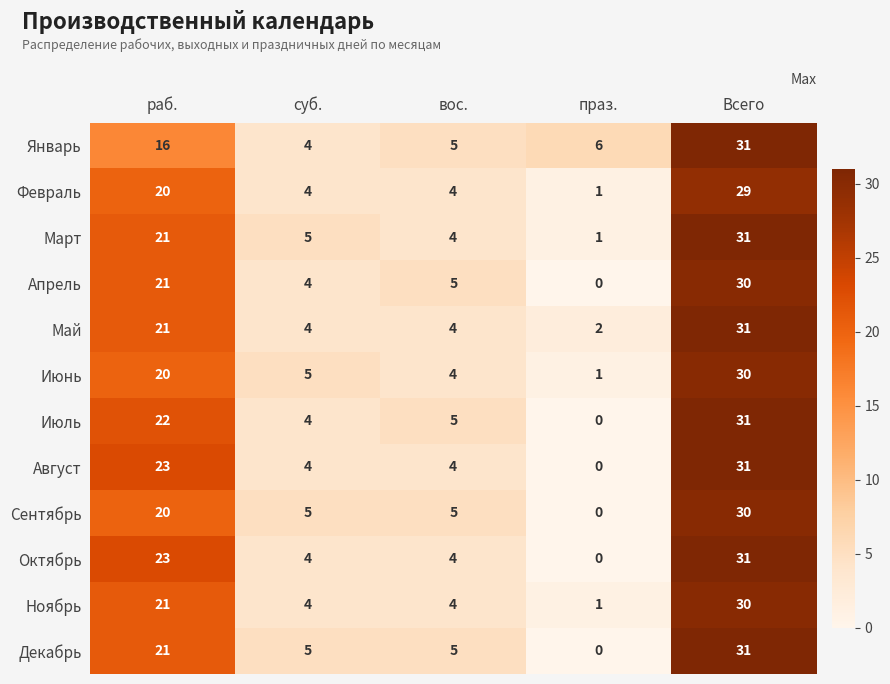

How many Декабрь values are between 5 and 21?

3